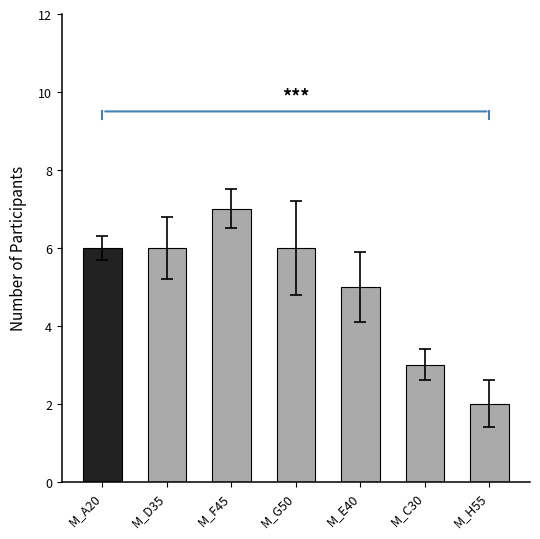

Is it true that the value at M_G50 is 6?

True